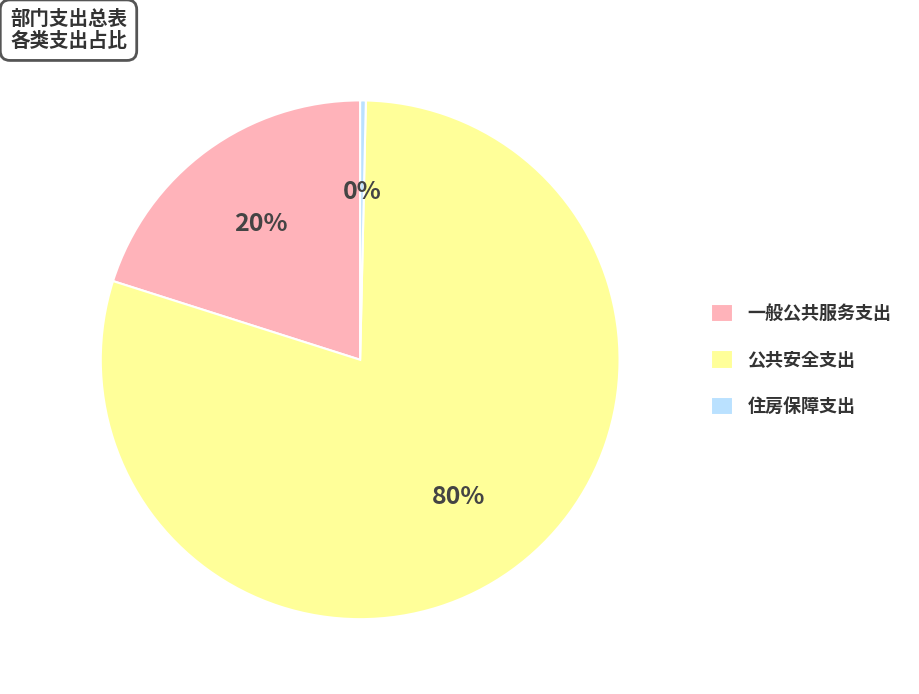

To the nearest percent, what is the combined percentage of 一般公共服务支出 and 公共安全支出?

100%